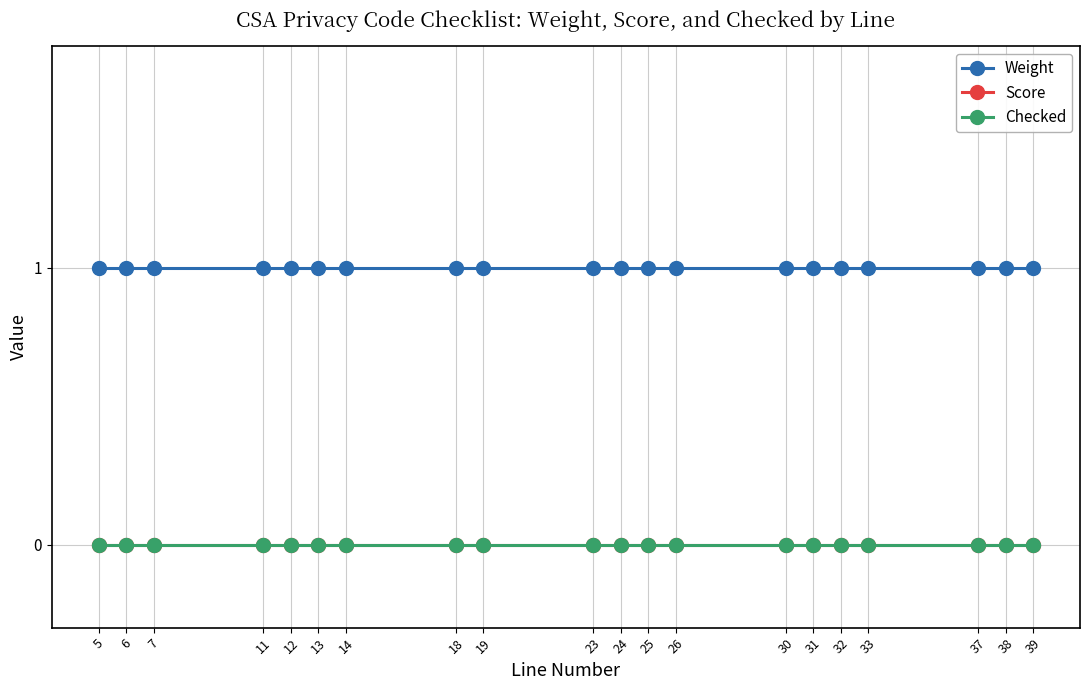

At which category does the chart reach its minimum across all series?

5